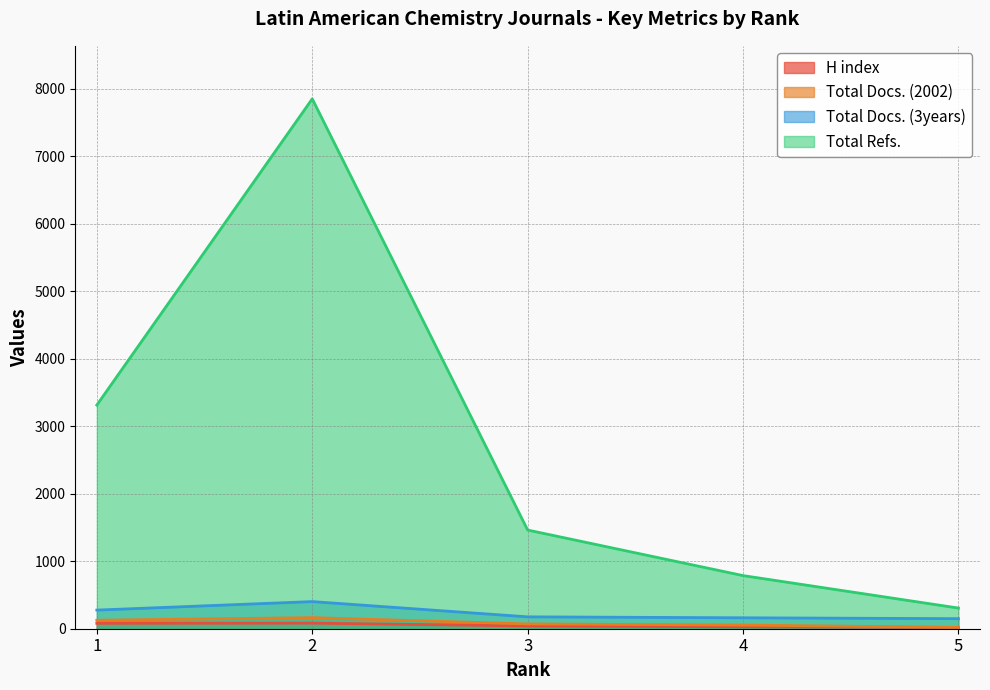

Between 4 and 5, which series saw the biggest shift?

Total Refs.